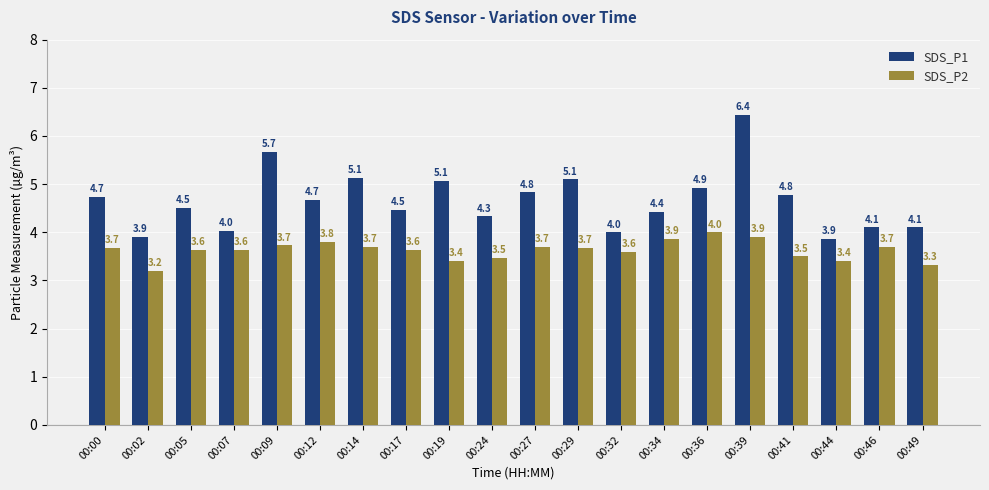

True or false: SDS_P1 has a value of 10.5 at 00:39.

False